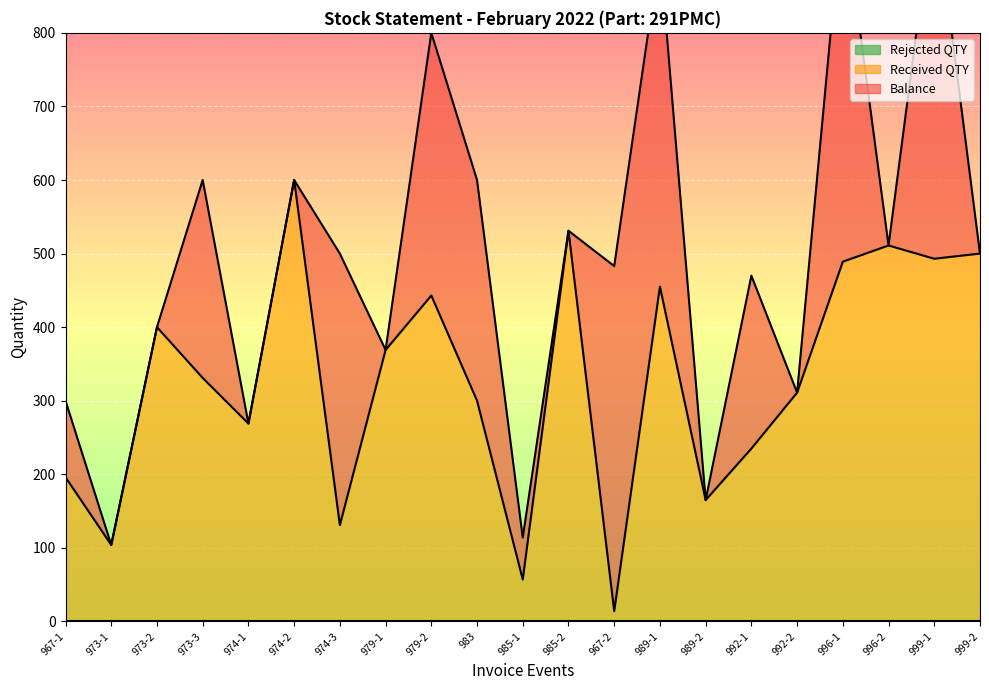

What is the difference between the Received QTY values at 967-1 and 989-1?

259